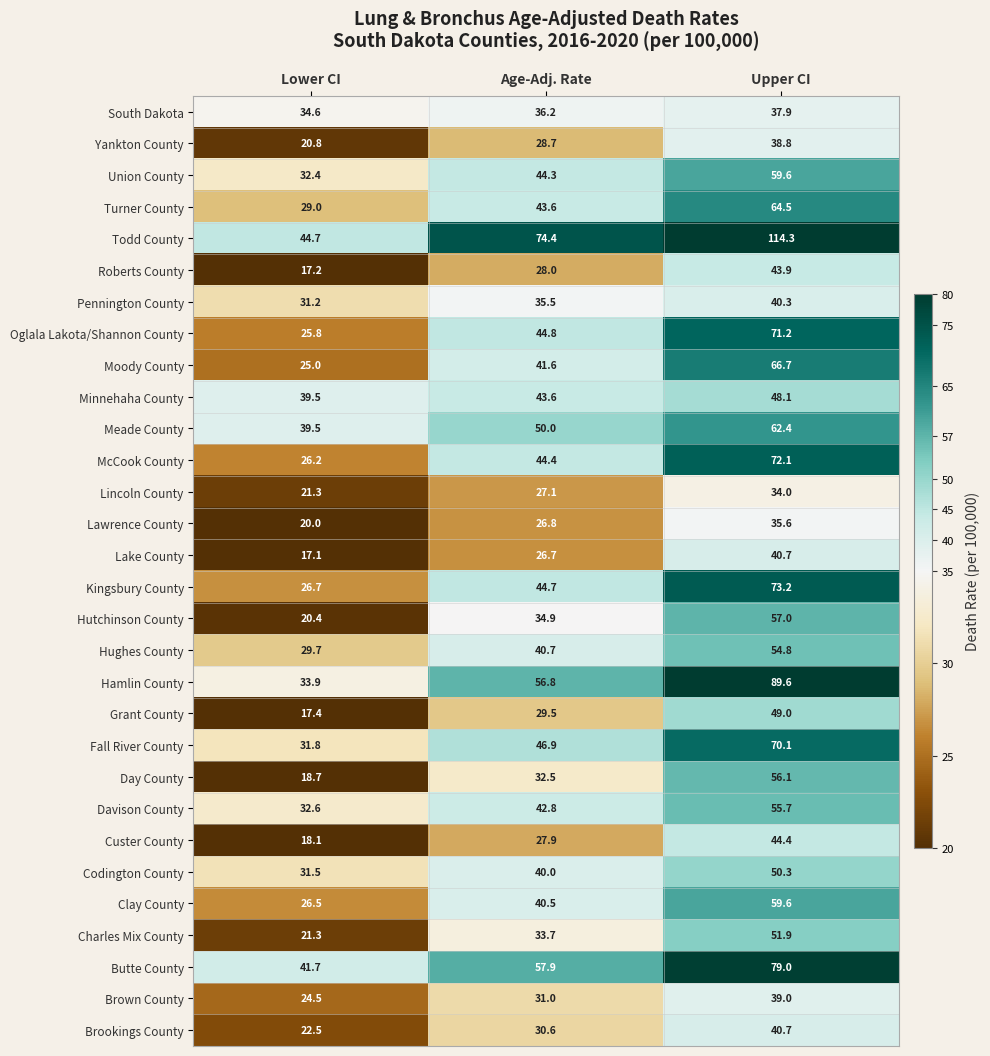

What is the maximum value shown in the chart?

114.3